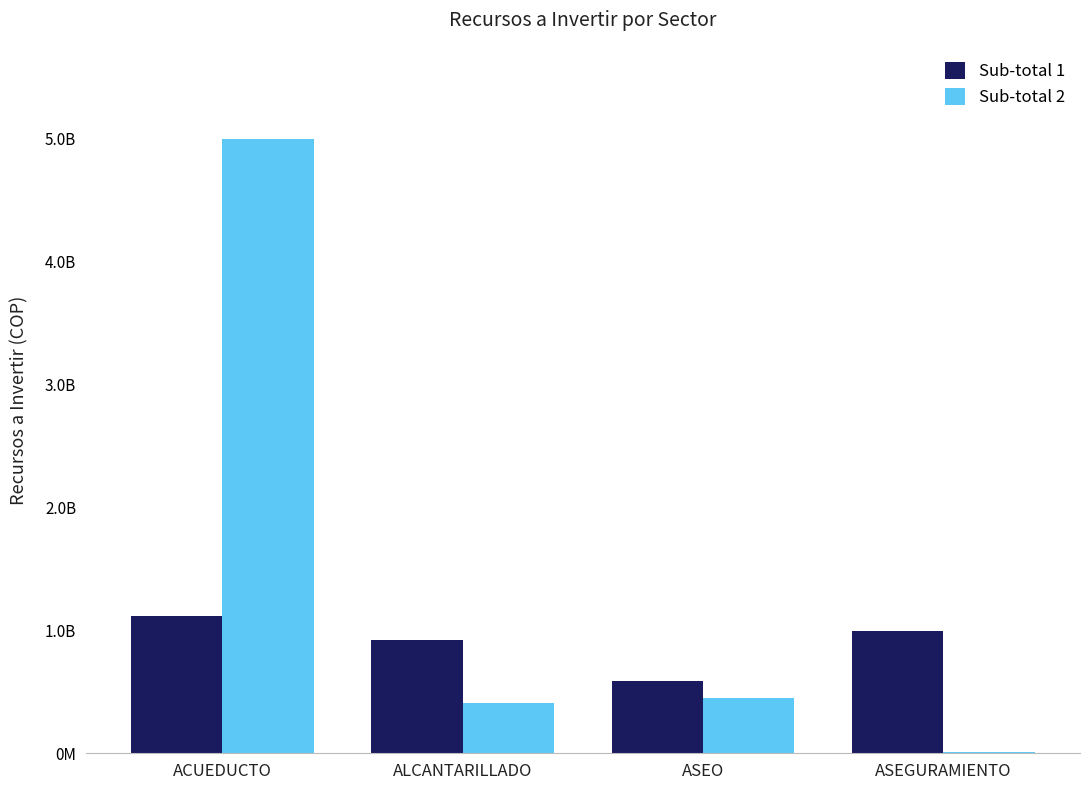

Is the value of Sub-total 2 at ACUEDUCTO greater than the value of Sub-total 1 at ASEO?

Yes